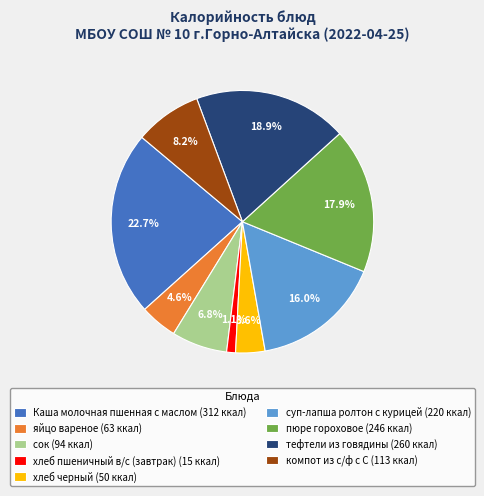

What is the ratio of the value at компот из с/ф с С to the value at хлеб пшеничный в/с (завтрак)?

7.5